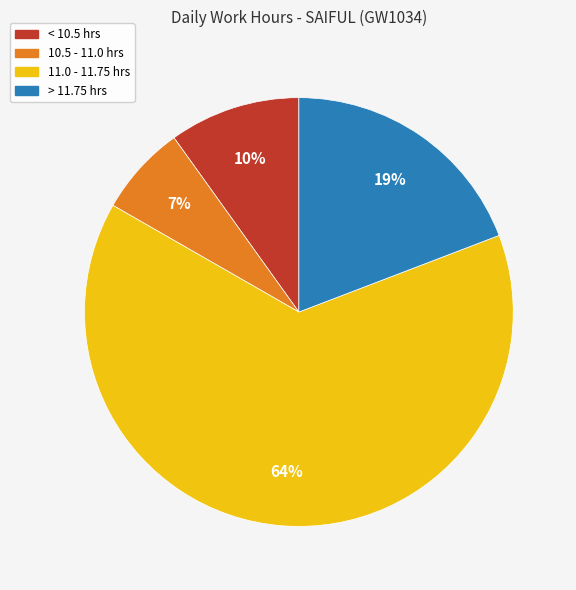

Do > 11.75 hrs and 10.5 - 11.0 hrs together represent more than half of the pie?

No